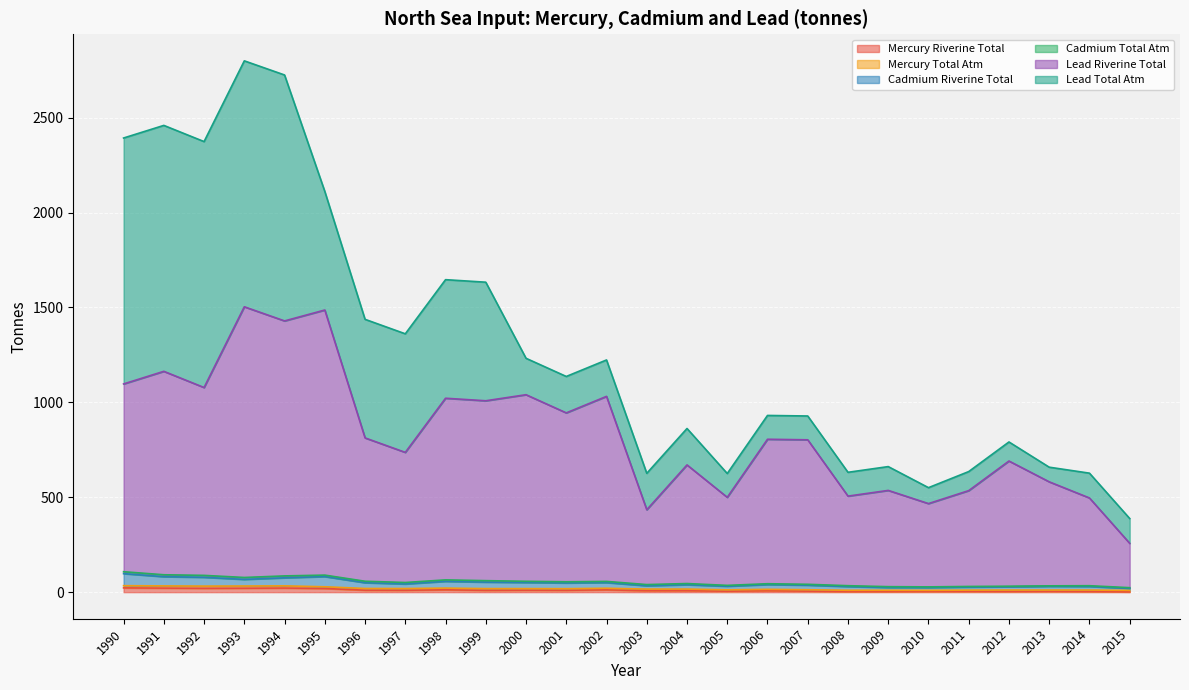

At which category is the sum across all series the highest?

1993